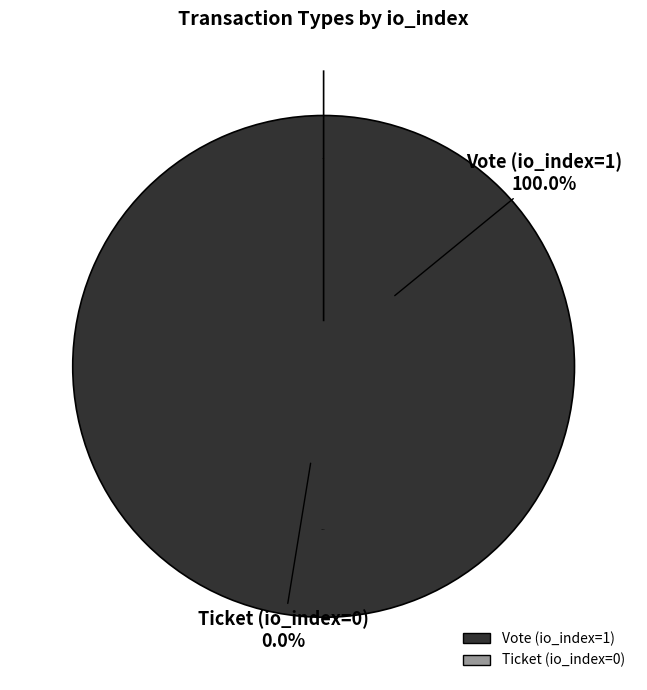

To the nearest percent, what is the average slice percentage?

50%